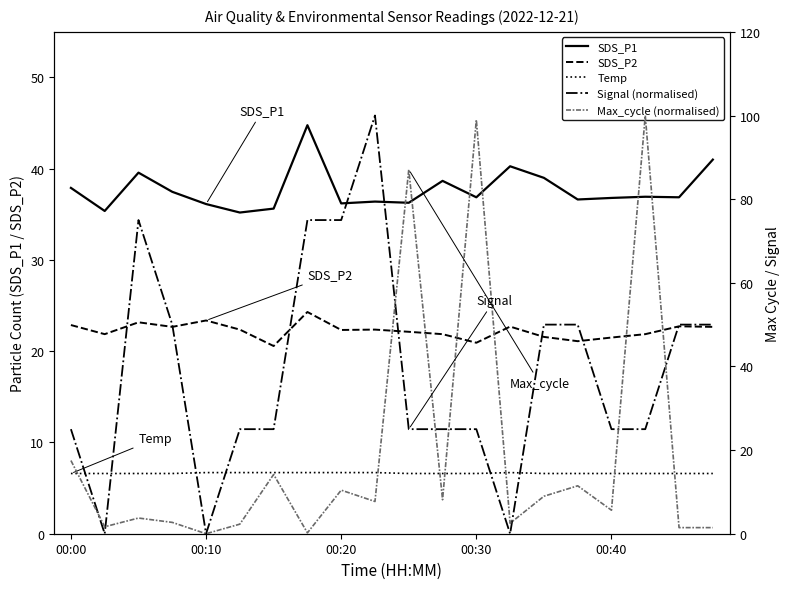

How many data points does each series have?

20